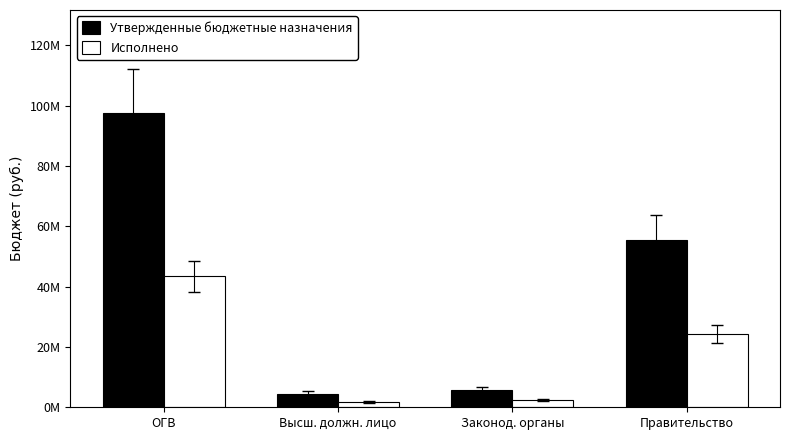

At which label is Исполнено closest to 22594606?

Правительство